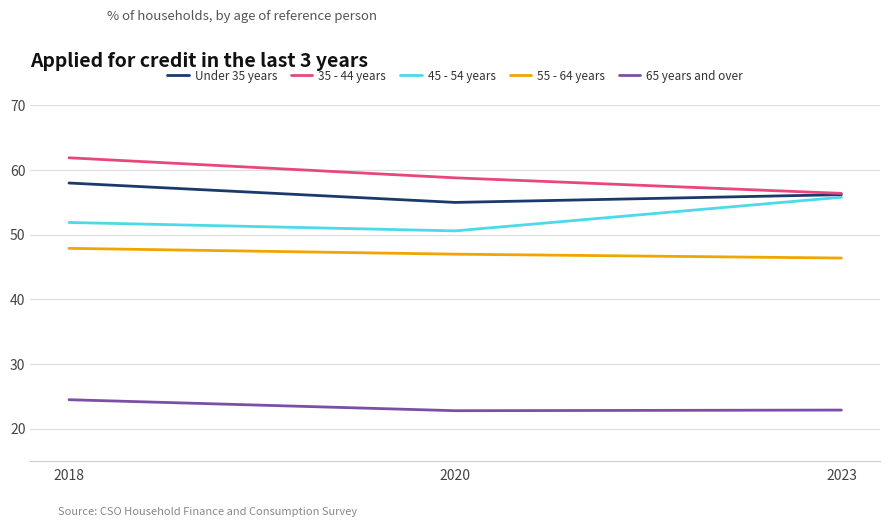

What are all the series names shown in the legend?

Under 35 years, 35 - 44 years, 45 - 54 years, 55 - 64 years, 65 years and over